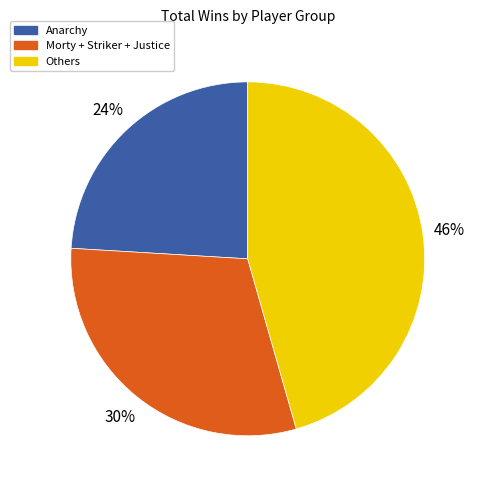

To the nearest percent, what is the average slice percentage?

33%